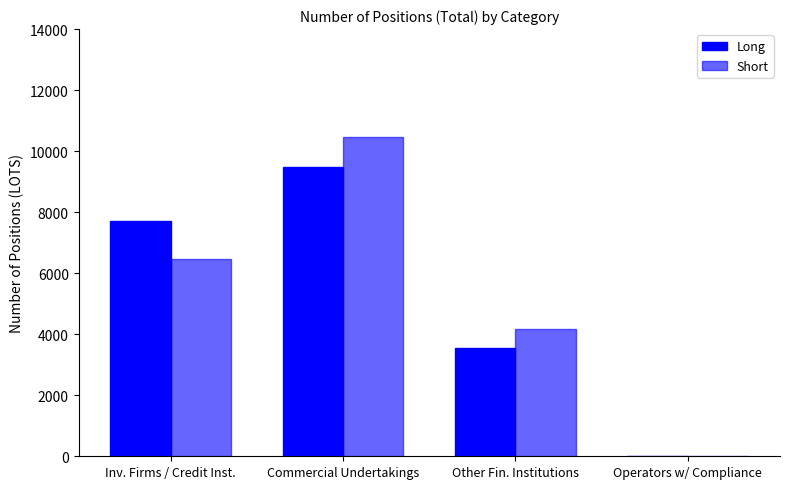

True or false: Long has a value of 6357.5 at Other Fin. Institutions.

False